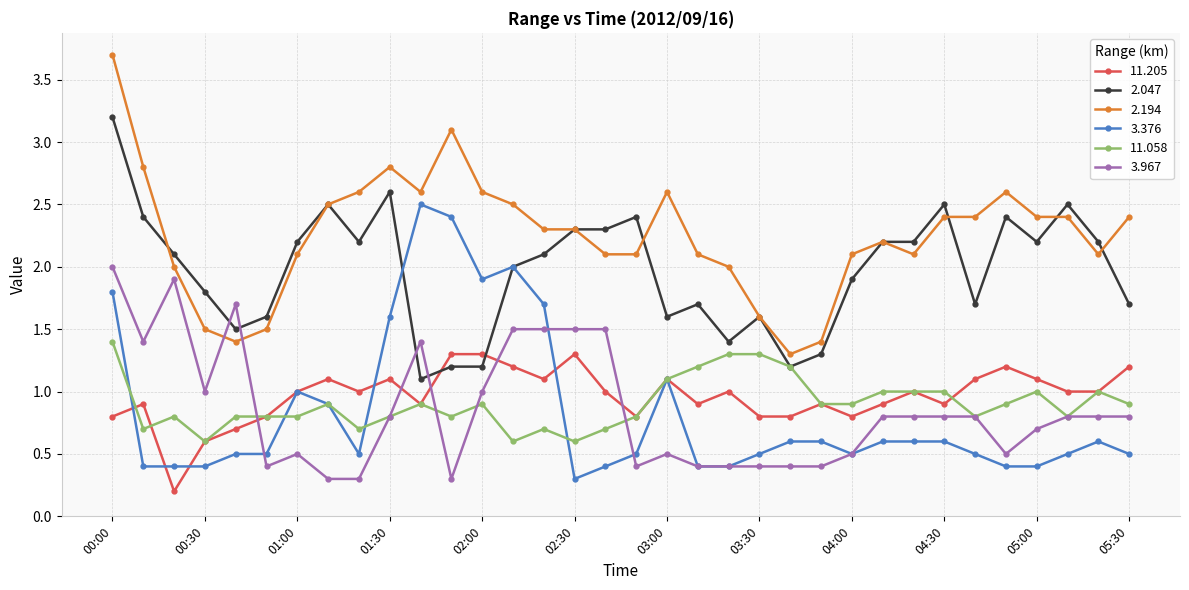

True or false: 2.194 and 3.376 intersect in this chart.

False